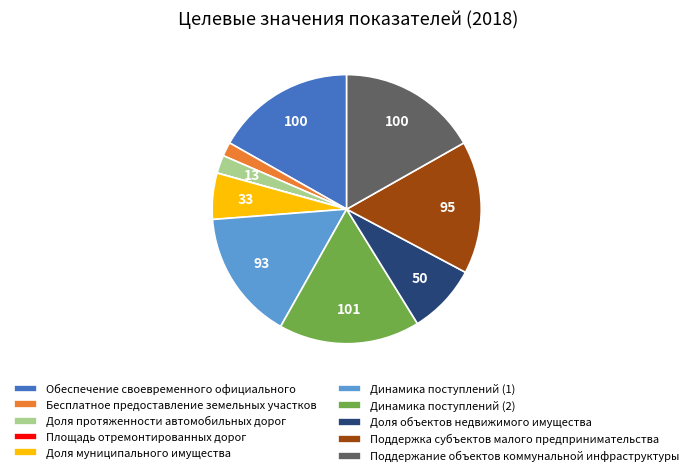

True or false: Обеспечение своевременного официального accounts for 17% of the total.

True